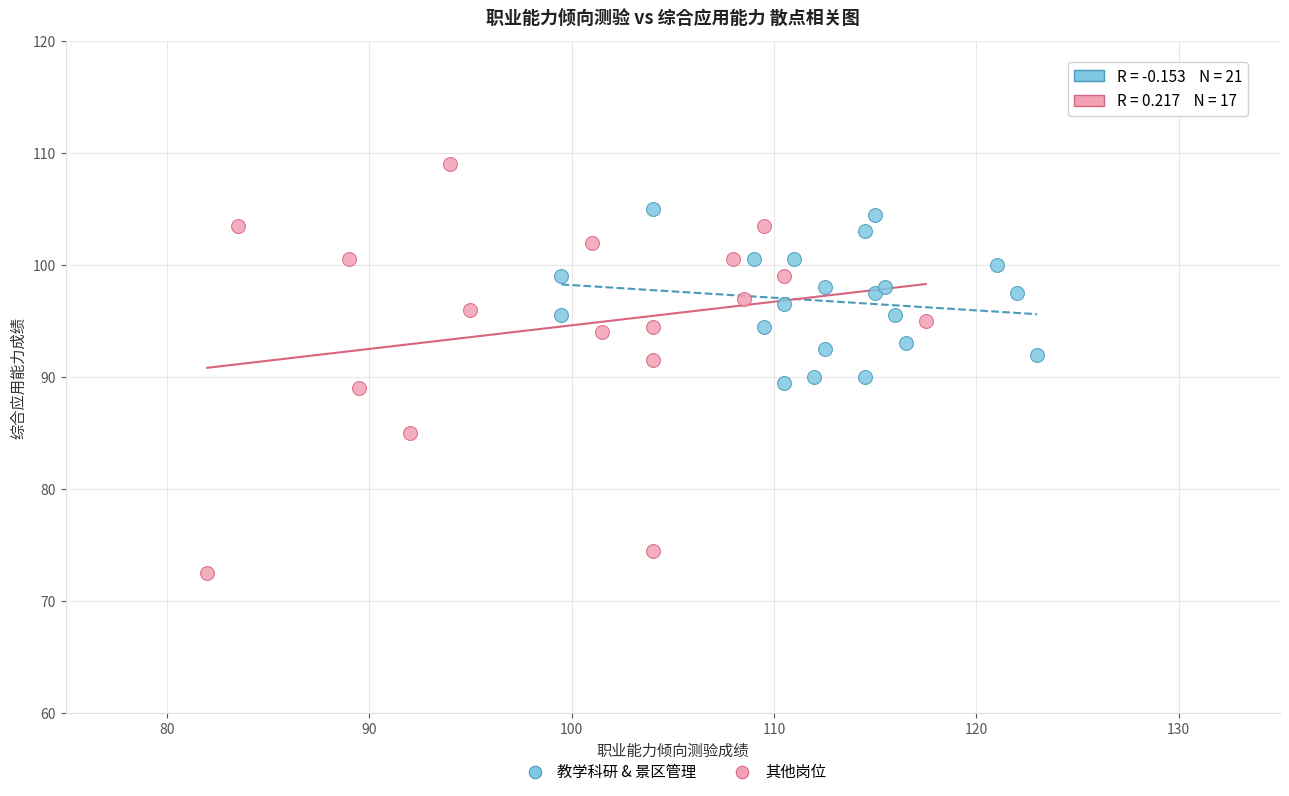

Which series has the widest spread of Y values?

其他岗位